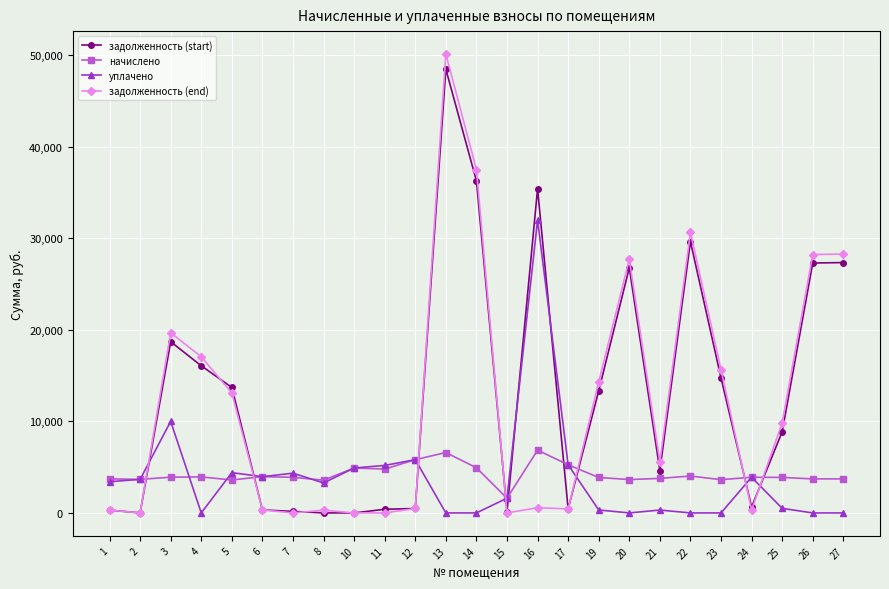

What is the difference between the задолженность (start) values at 14 and 19?

22936.8